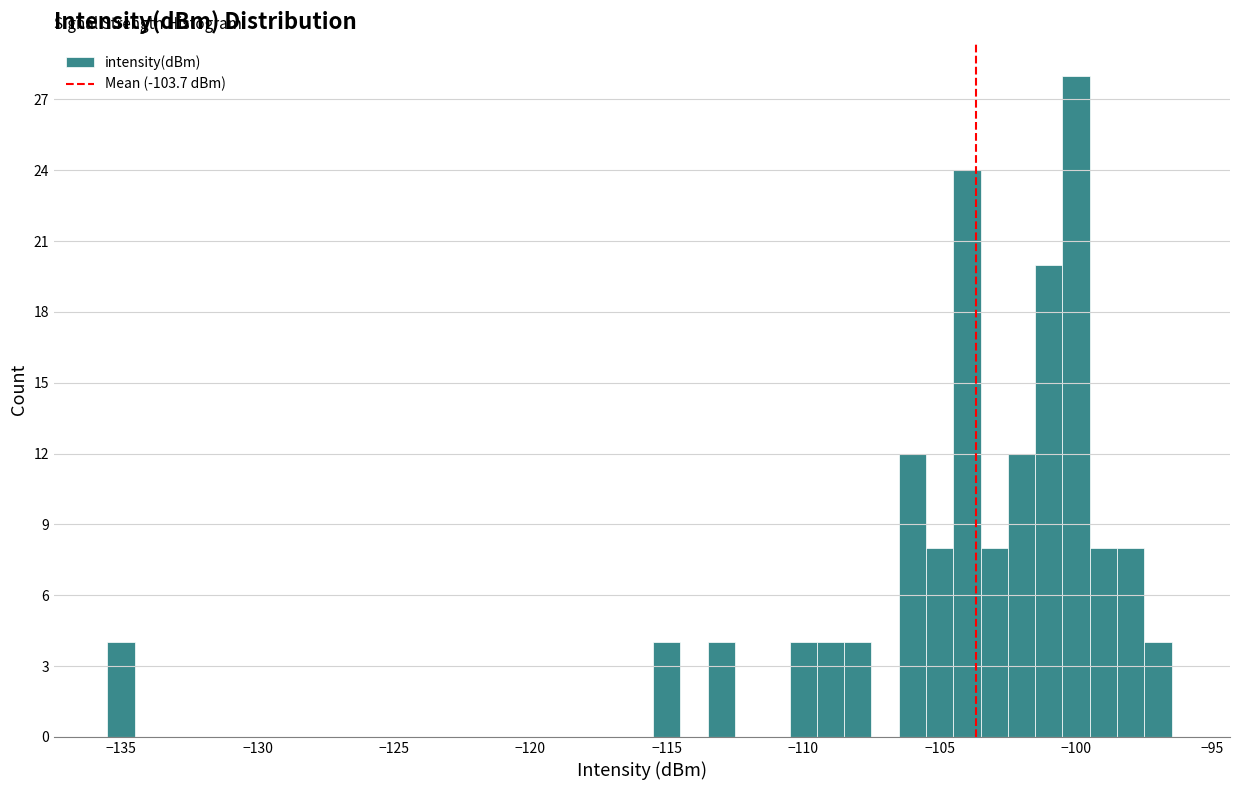

Around what value on the x-axis is the tallest bar? Give the approximate position of its centre, as read against the axis.

-100.0